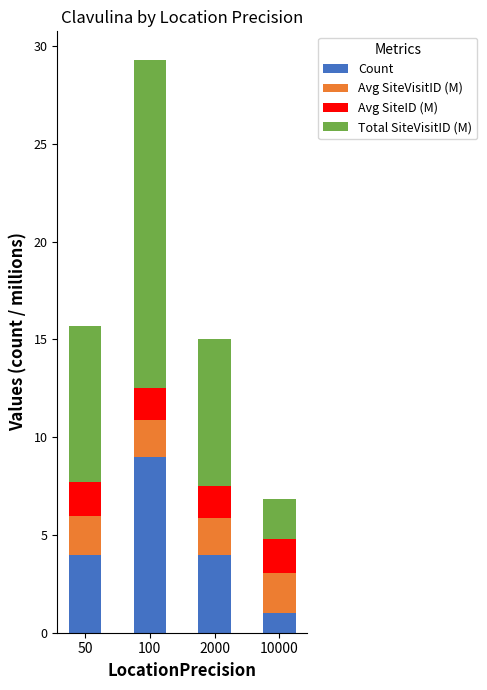

How many bars are there in total?

4